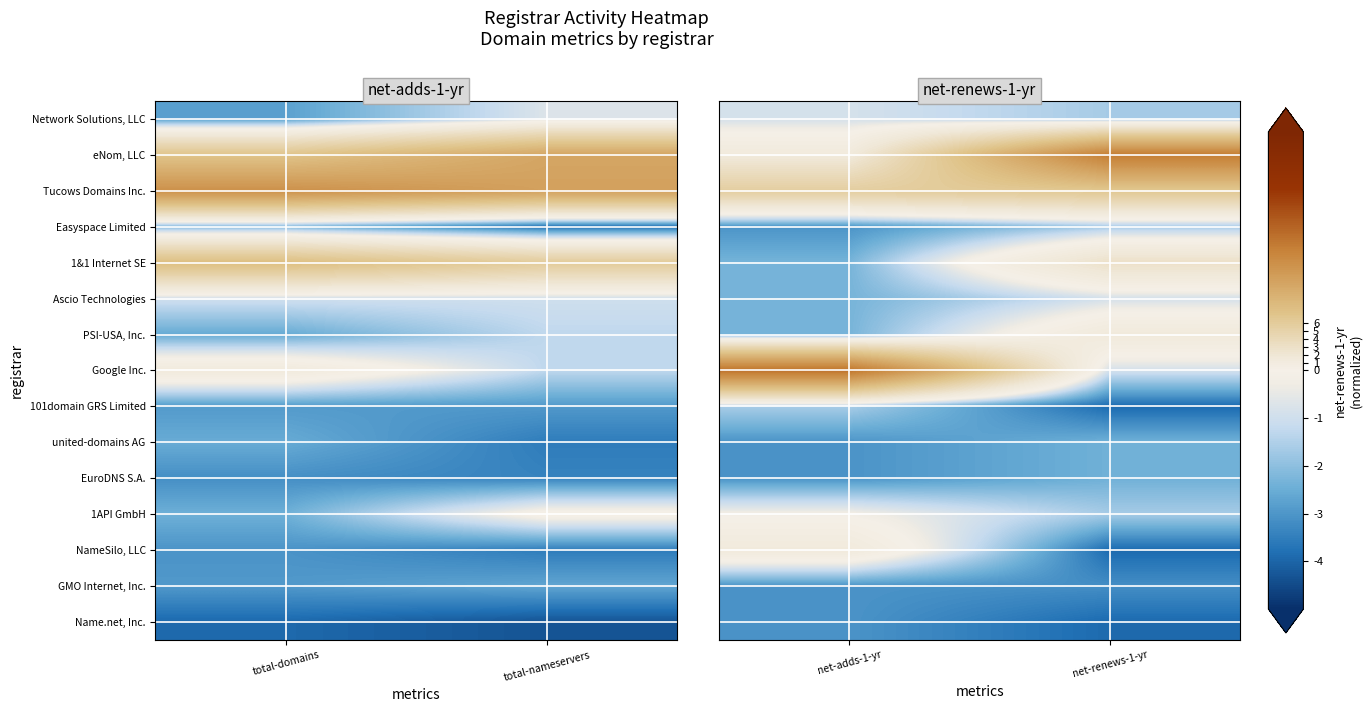

Is the value of united-domains AG at net-renews-1-yr greater than the value of Ascio Technologies at net-adds-1-yr?

No